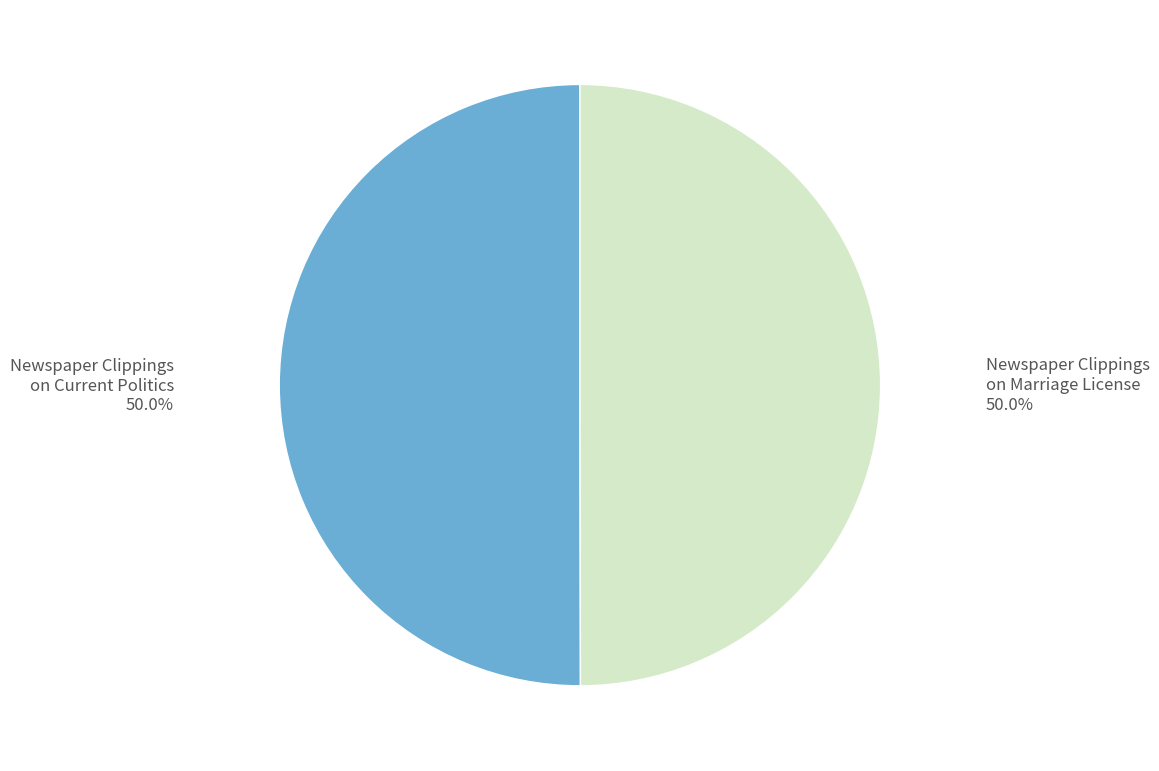

To the nearest percent, what is the average slice percentage?

50%